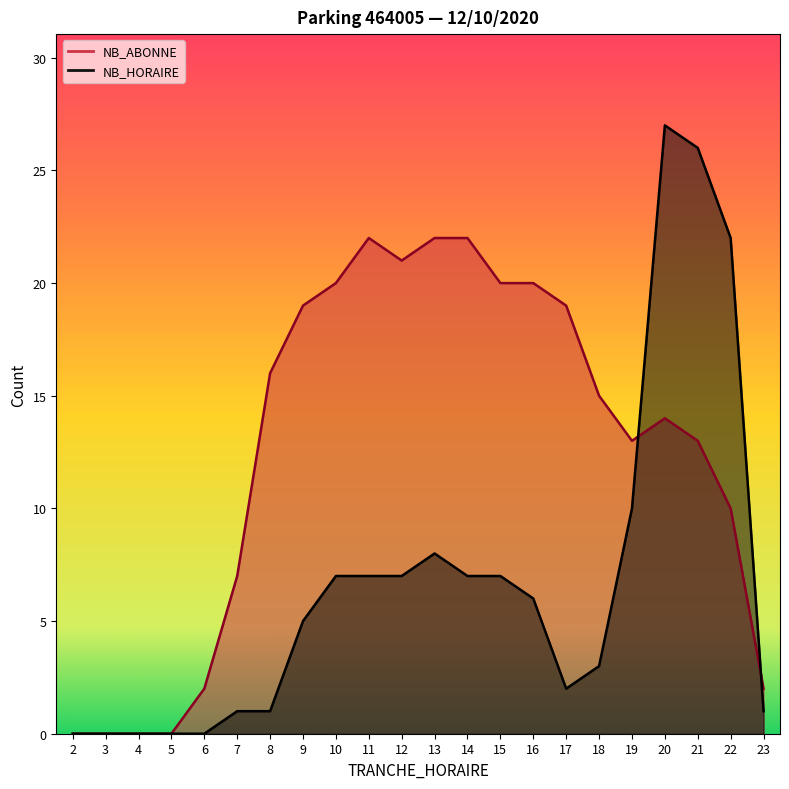

Reading right to left, what are all the values shown in this chart?

NB_HORAIRE: 1	22	26	27	10	3	2	6	7	7	8	7	7	7	5	1	1	0	0	0	0	0
NB_ABONNE: 2	10	13	14	13	15	19	20	20	22	22	21	22	20	19	16	7	2	0	0	0	0